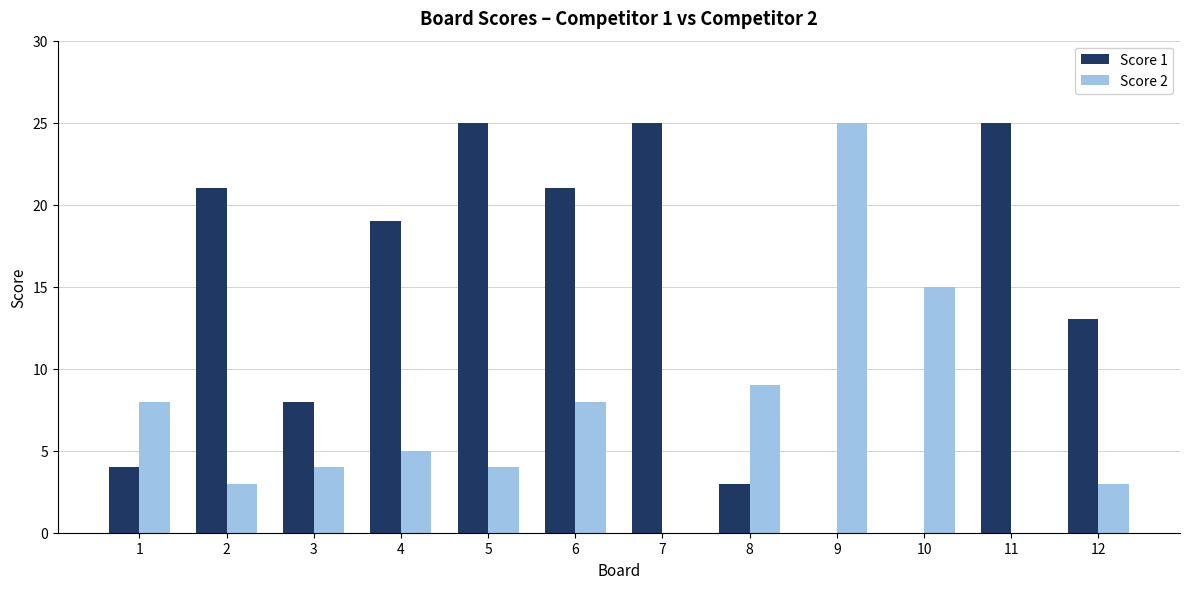

Reading right to left, what are all the values shown in this chart?

Score 1: 13	25	0	0	3	25	21	25	19	8	21	4
Score 2: 3	0	15	25	9	0	8	4	5	4	3	8